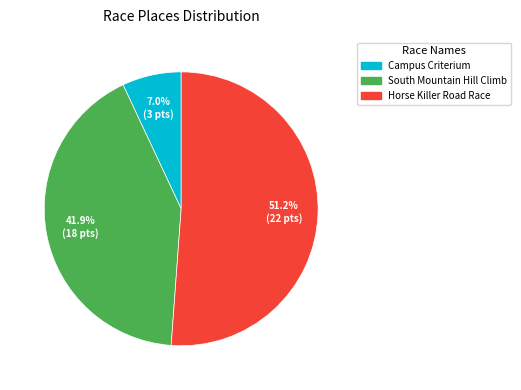

Does any single category account for the majority?

Yes